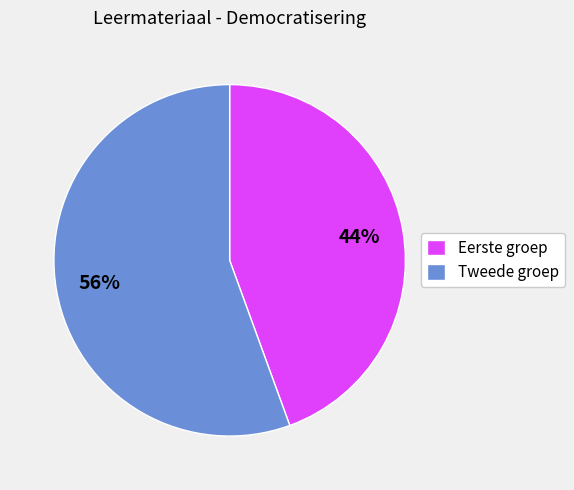

How many segments does this pie chart have?

2